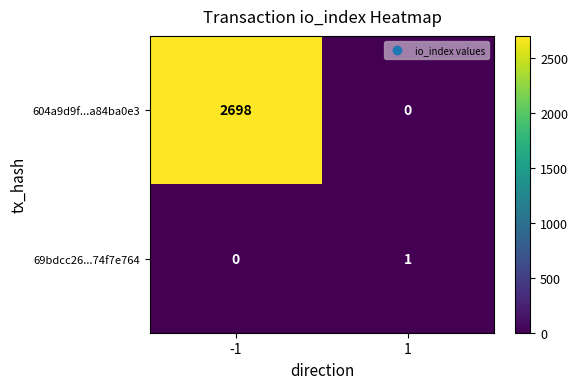

What is the sum of the 604a9d9f...a84ba0e3 values at -1 and 1?

2698